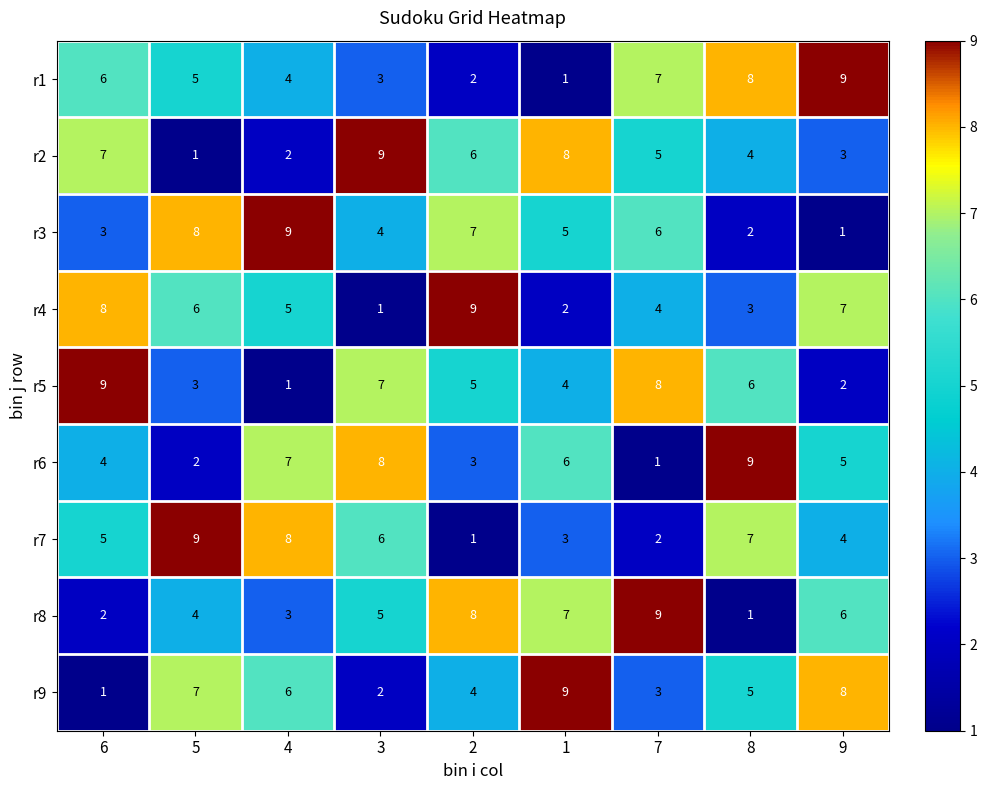

What is the difference between the second highest and minimum values in the r1 series?

7